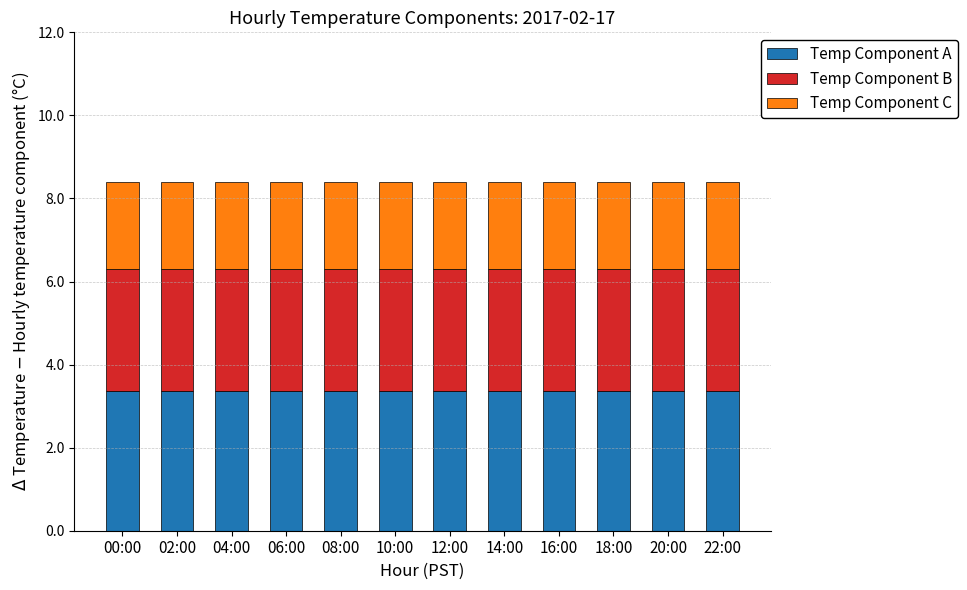

What are all the series names shown in the legend?

Temp Component A, Temp Component B, Temp Component C